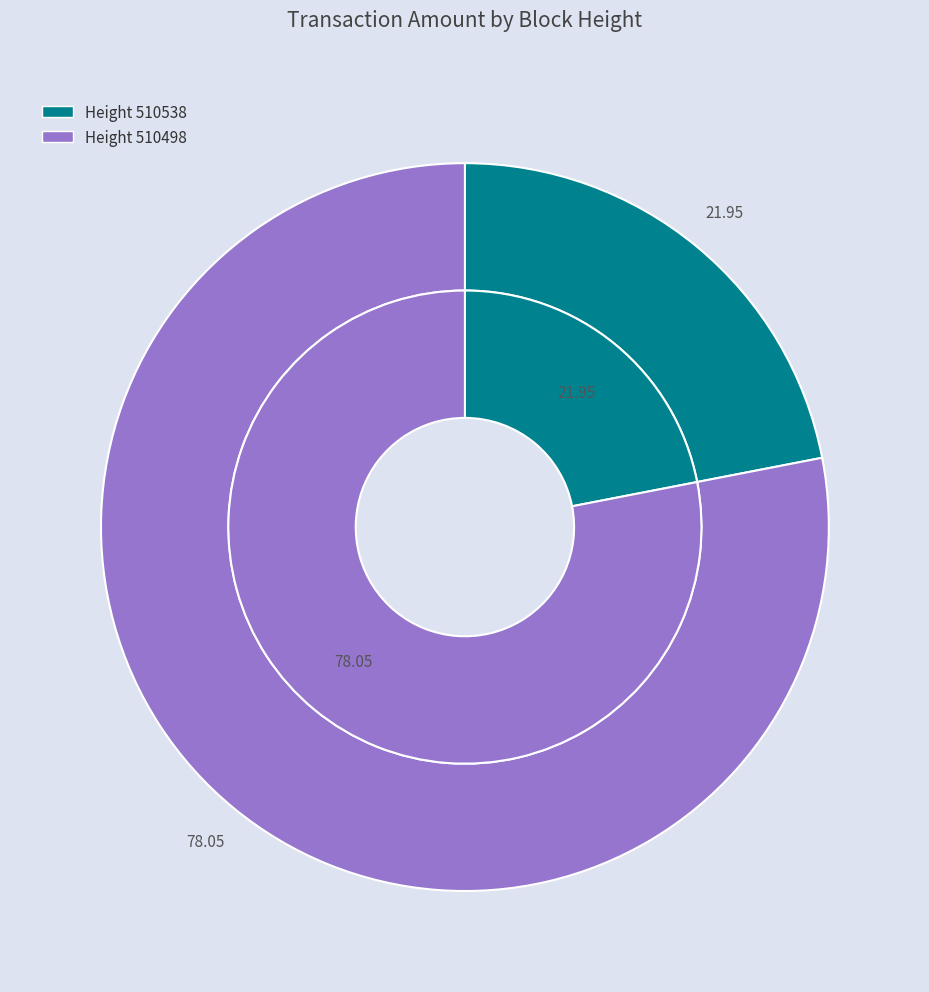

Which slice represents more than half of the pie?

510498